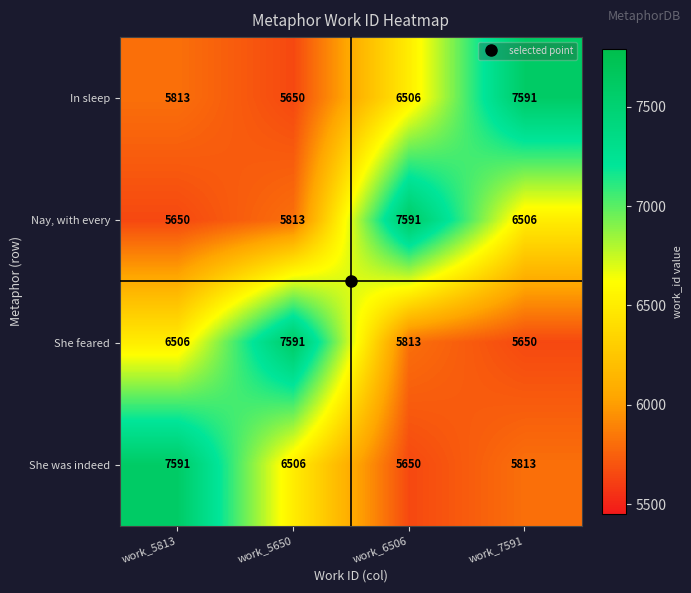

How many data points in Nay, with every are less than 6506?

2